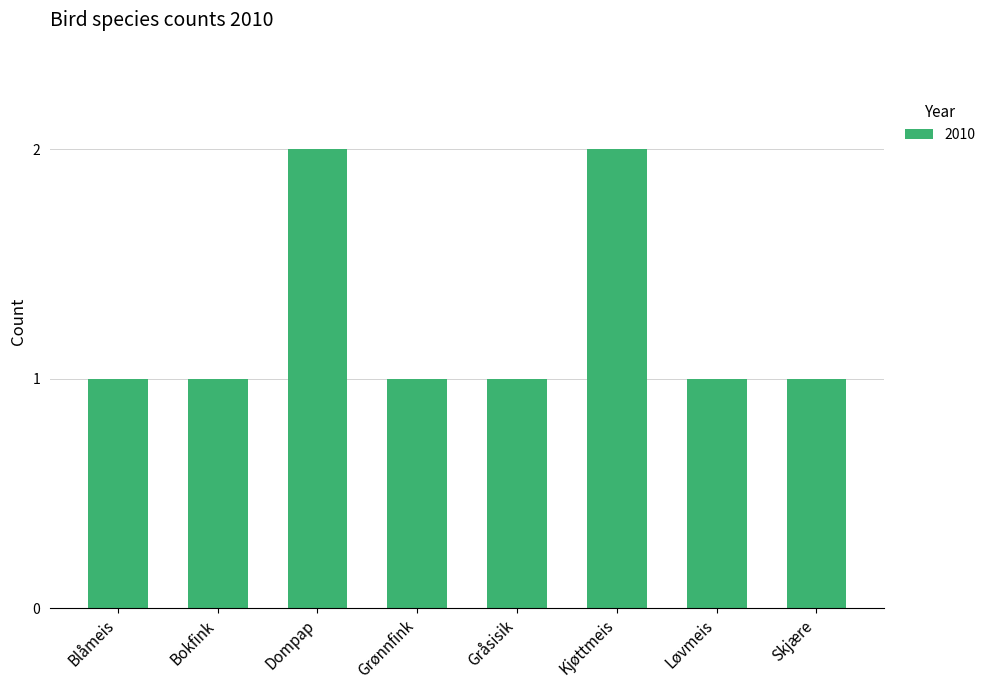

What is the difference between the values at Grønnfink and Dompap?

1